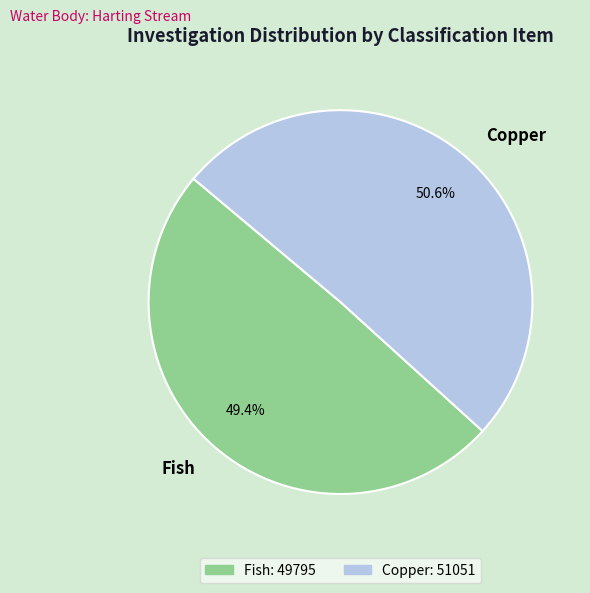

Does any single category account for the majority?

Yes